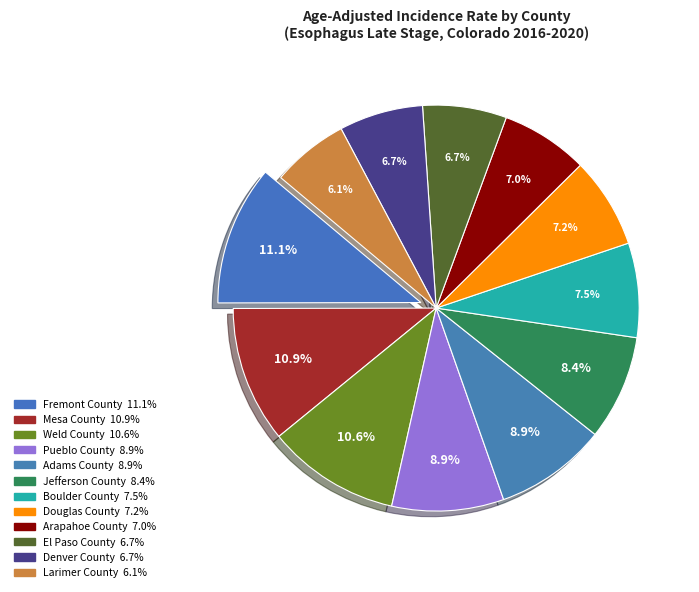

The Denver County slice represents 7% of the pie. True or false?

True